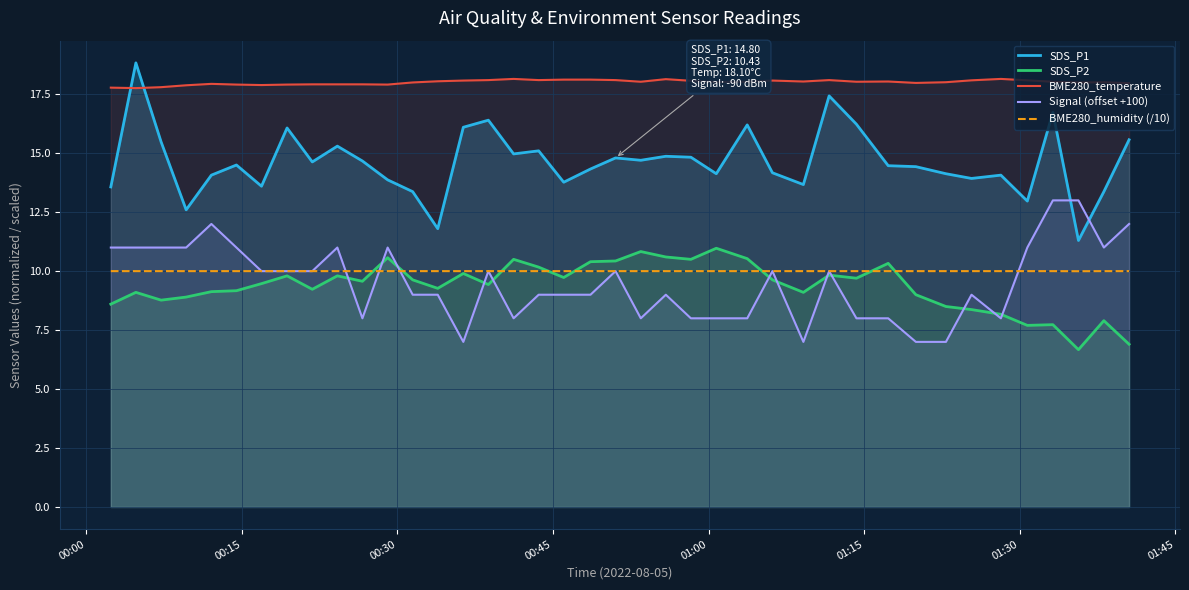

True or false: BME280_temperature has more than 1 interior local peaks.

True